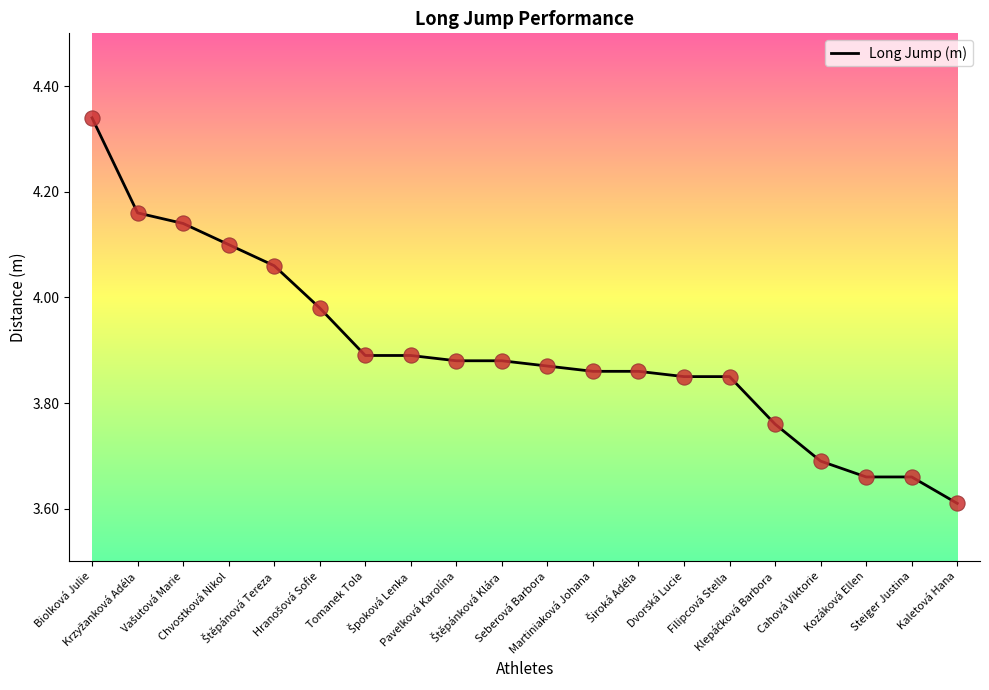

What is the difference between the maximum and minimum values?

0.7